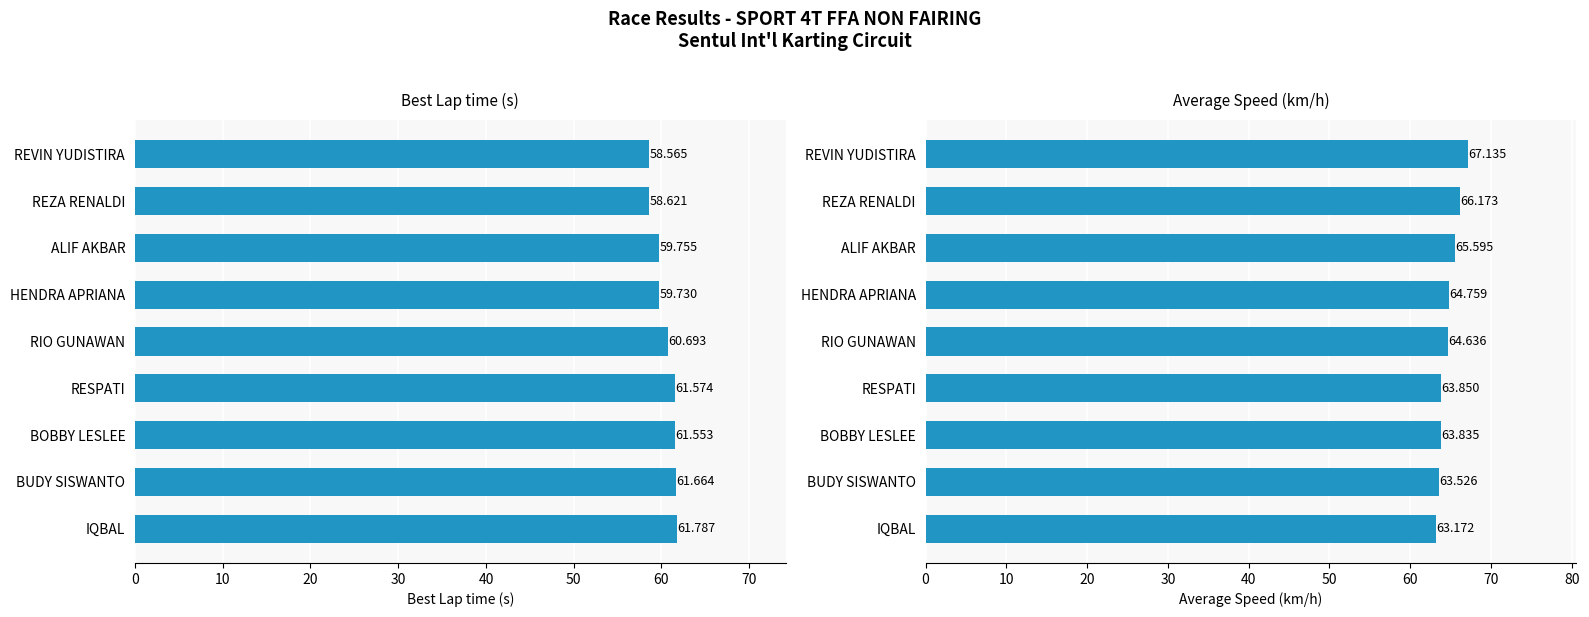

What is the average value of the Average Speed series?

64.7